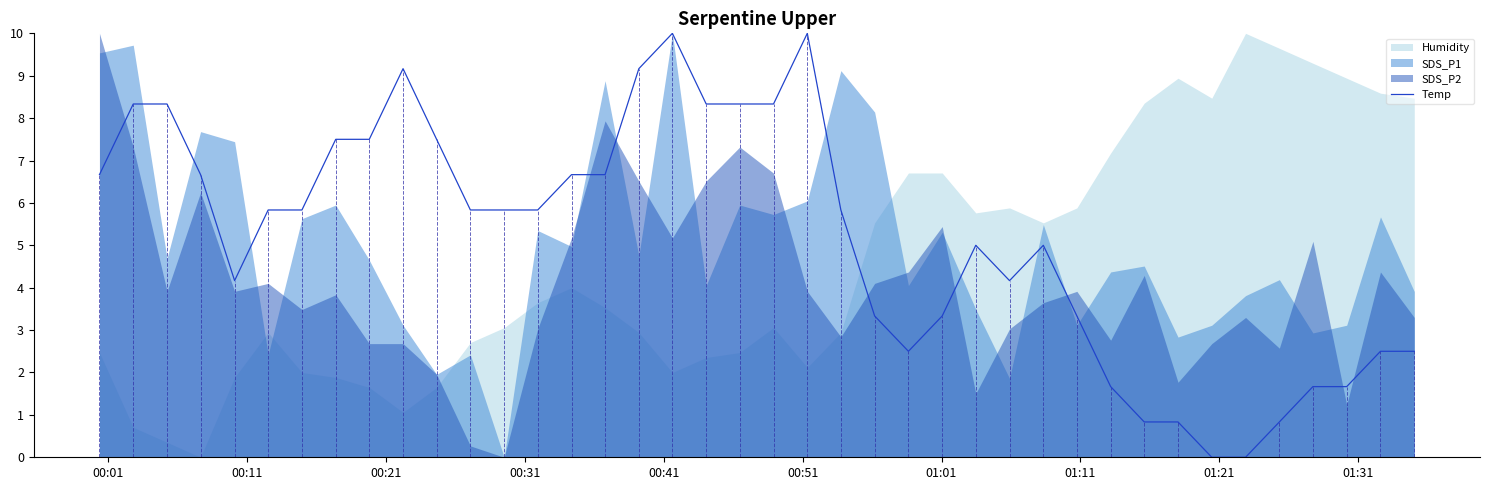

How many data points are above 5?

22